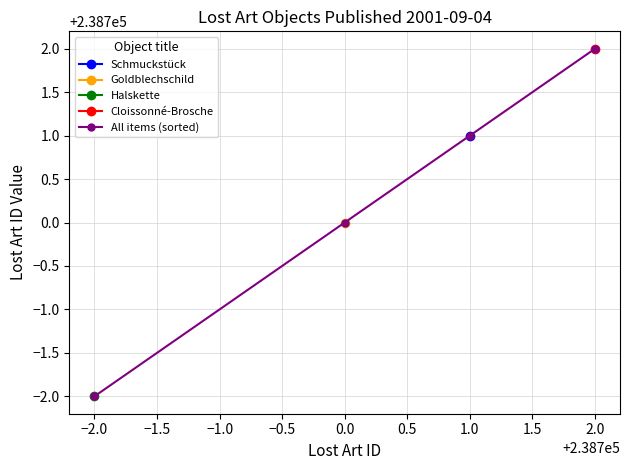

What is the maximum value for All items (sorted)?

238702